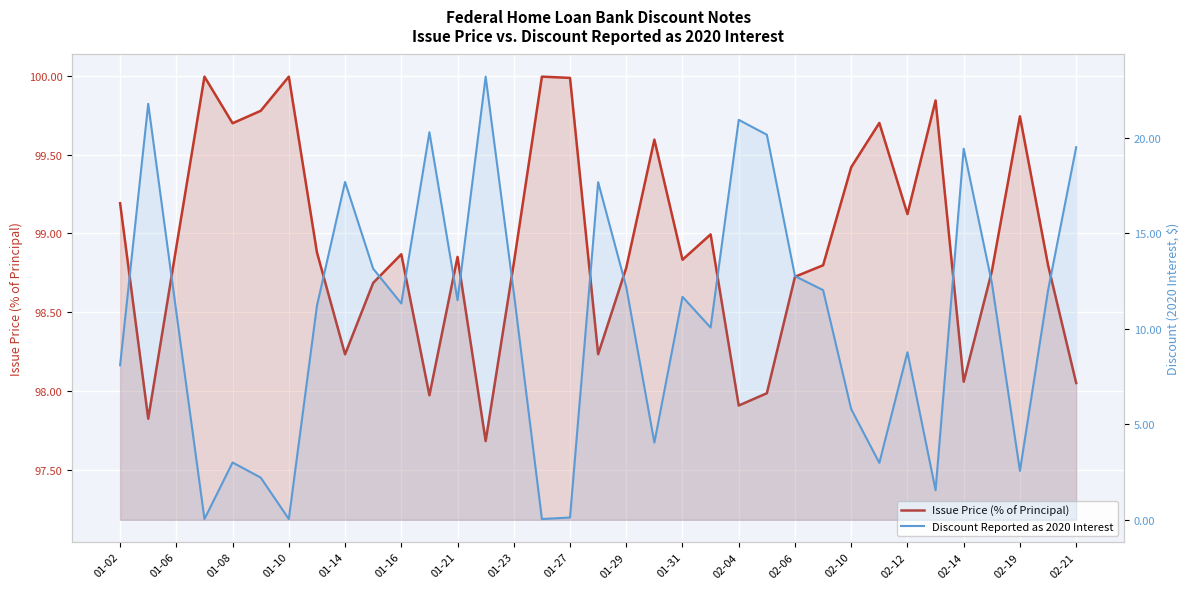

Which has a higher value, 01-21 or 23?

01-21